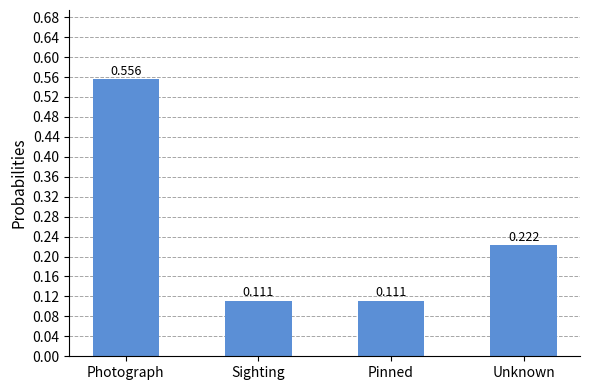

How many values are between 0 and 1?

4